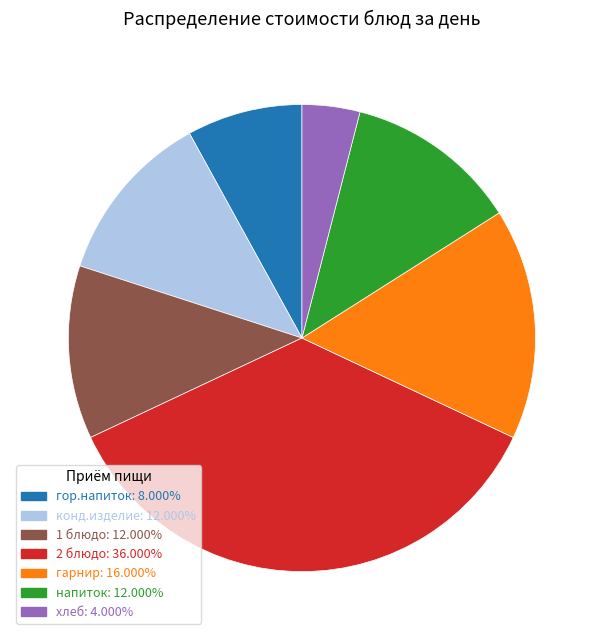

Is гарнир the majority of the pie?

No